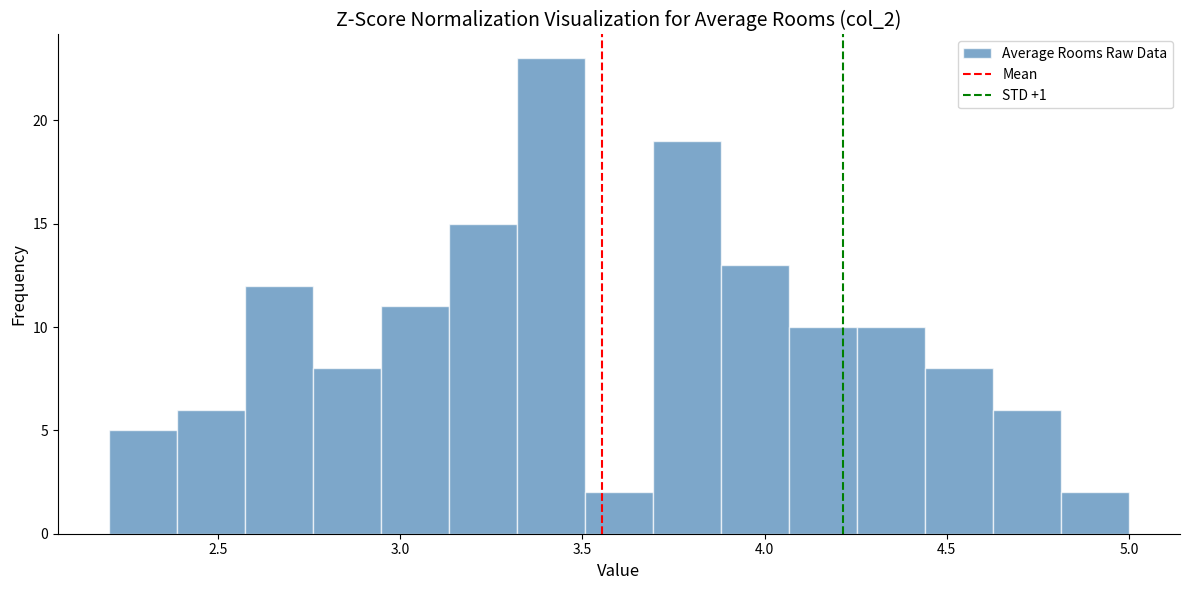

Read against the x-axis, roughly where is the centre of the tallest bar?

3.40